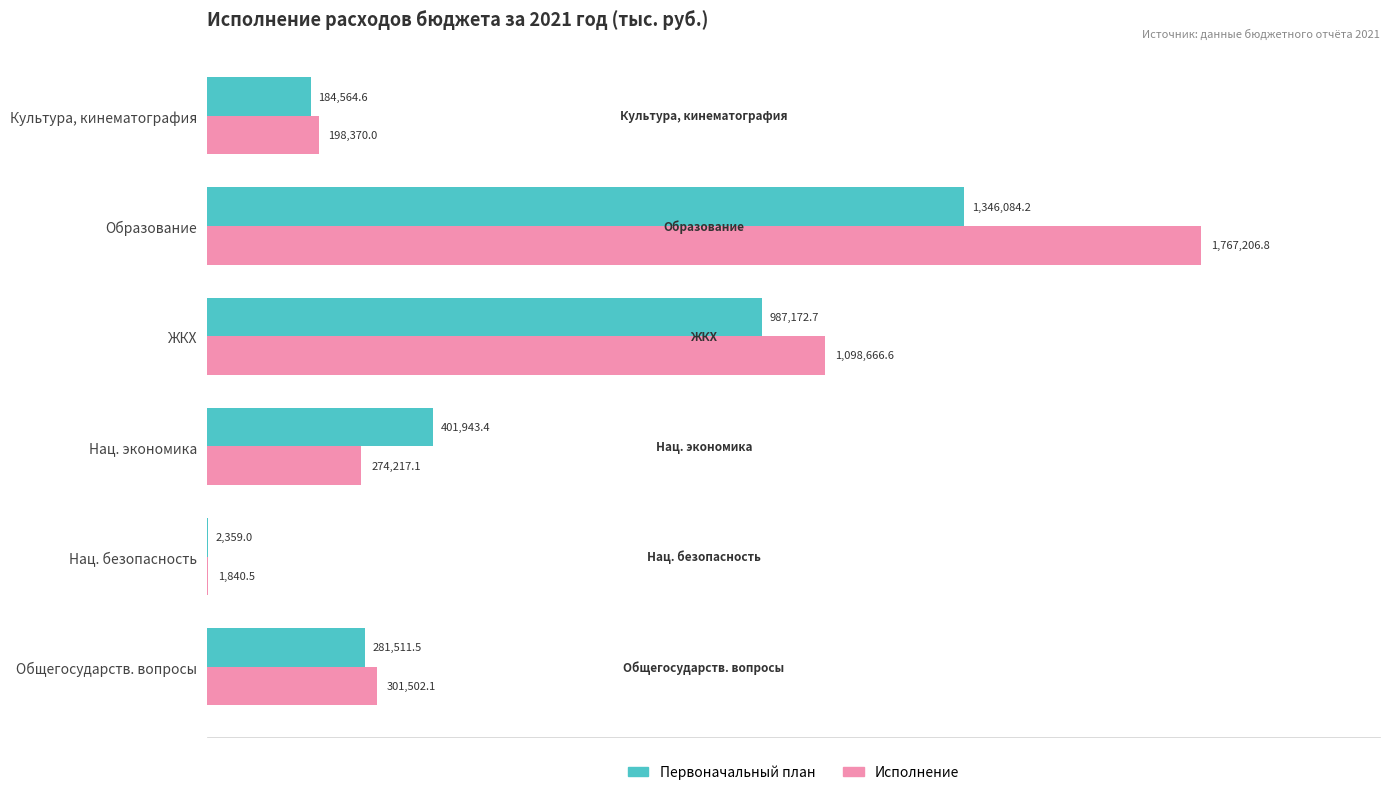

What are all the series names shown in the legend?

Первоначальный план, Исполнение